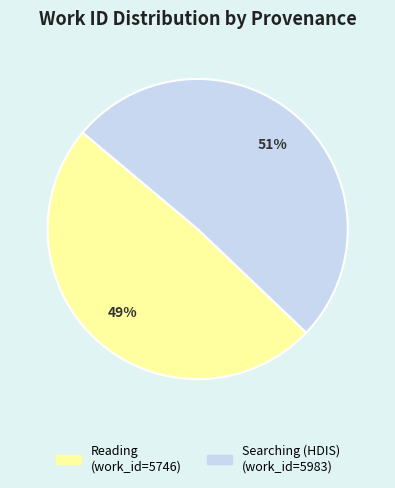

To the nearest percent, what is the average slice percentage?

50%